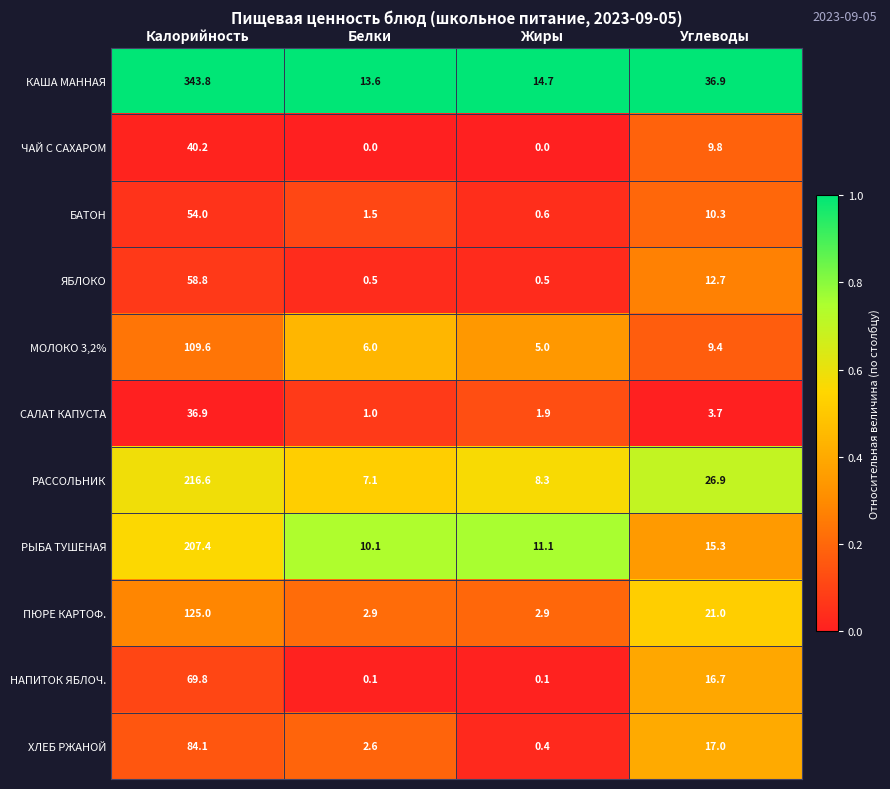

What value does the ПЮРЕ КАРТОФ. series have at Белки?

2.9